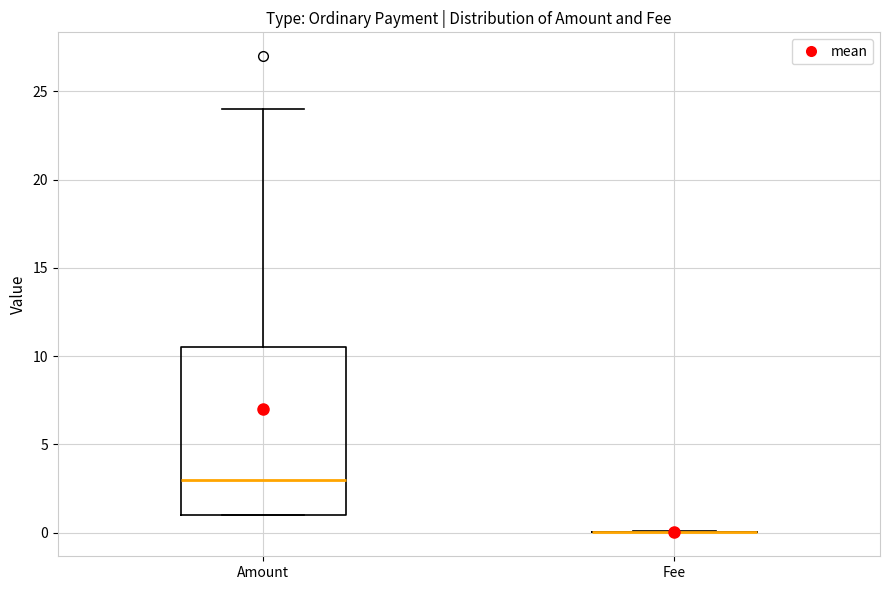

Reading left to right, read every box against the y-axis: the position of its median line, the range the box covers, and the ends of its whiskers. The values are not printed on the chart, so give them approximately, as read against the axis.

Amount: median 3.0, box 1.0 to 10.5, whiskers 1.0 to 24.0
Fee: box collapsed to a line at 0.0, whiskers 0.0 to 0.0